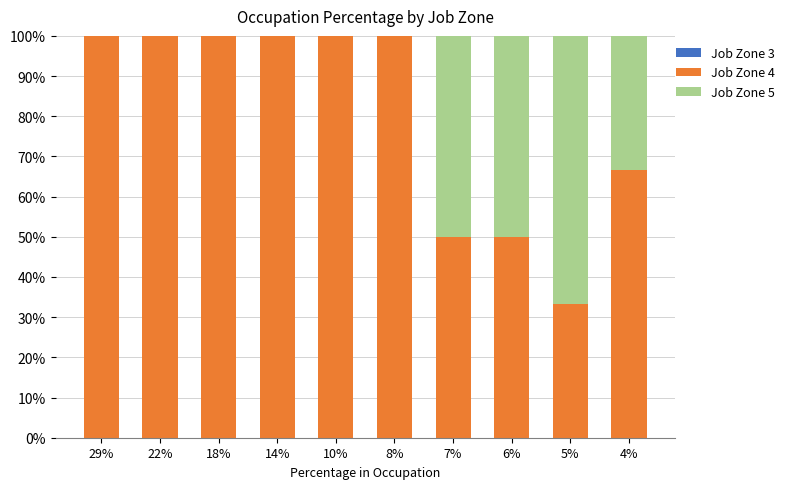

What is the total value across all series at 10%?

100.0